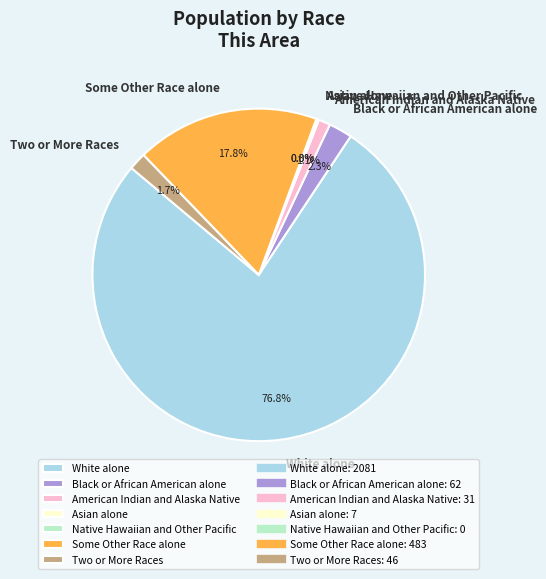

How many slices are in this pie chart?

7